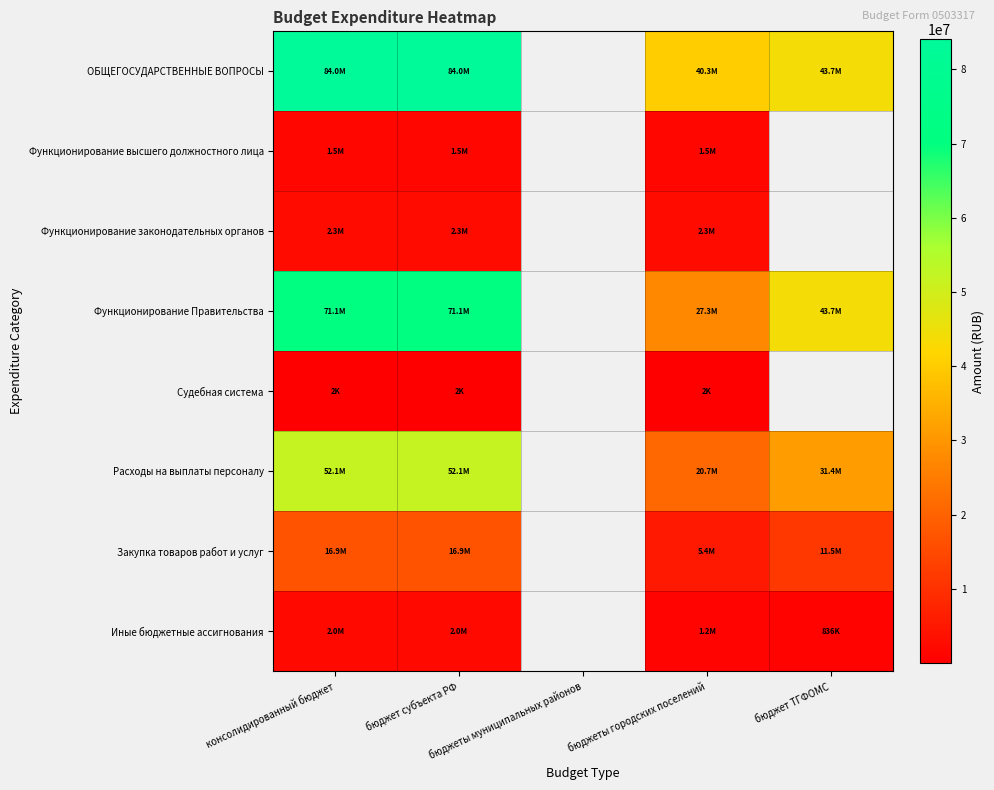

Which label corresponds to the smallest value in the chart?

консолидированный бюджет